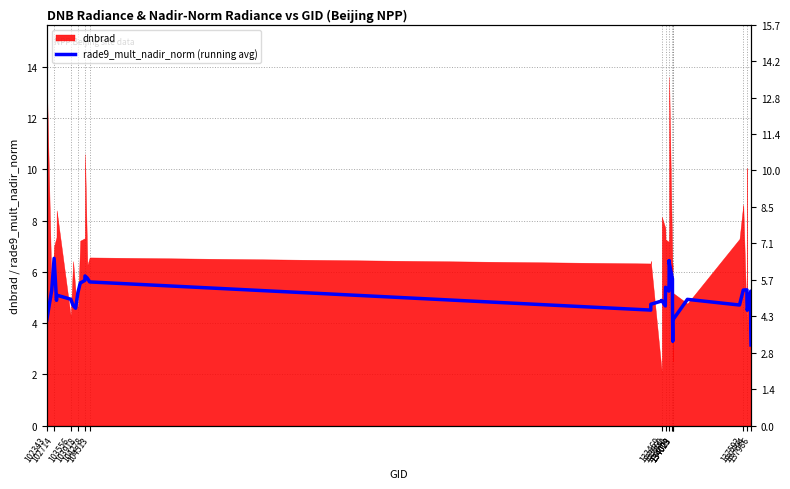

Where does the data first go above 4?

102343